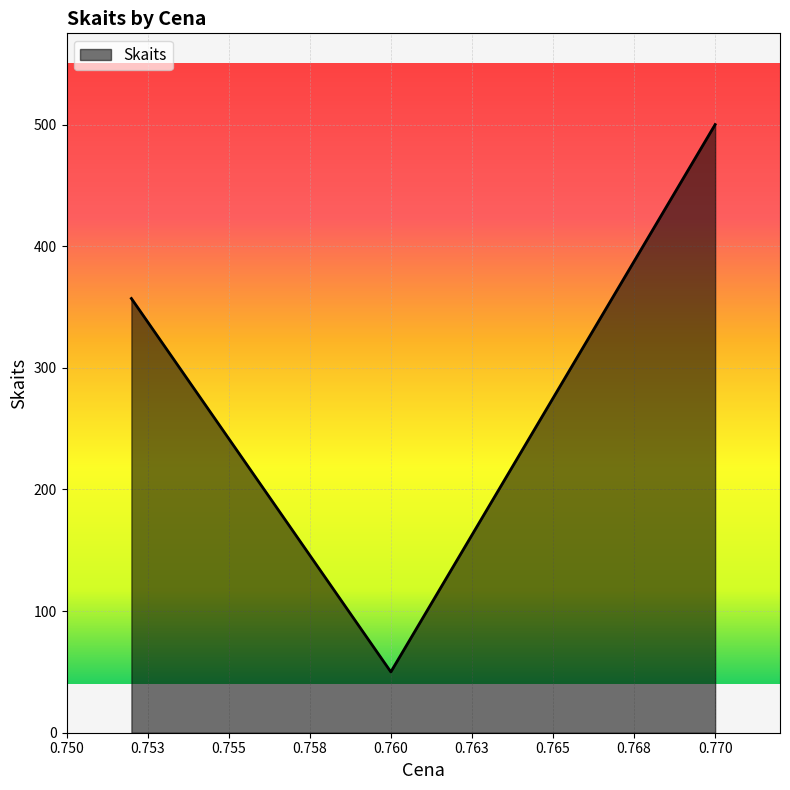

What is the difference between the second highest and minimum values?

307